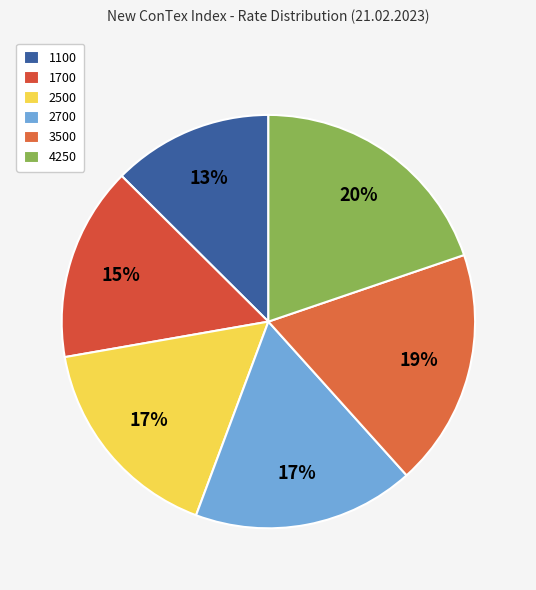

How many slices are in this pie chart?

6